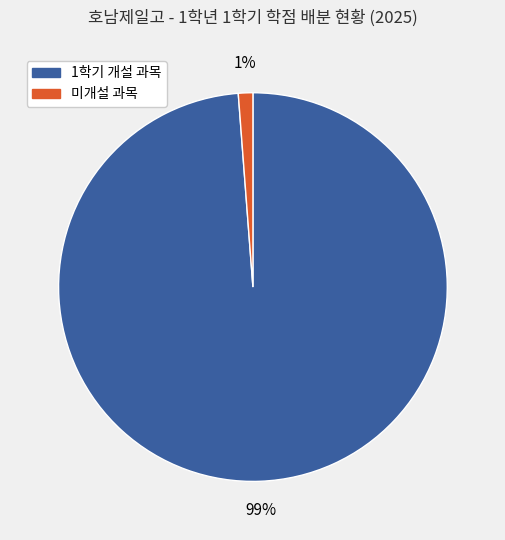

Is there any slice that represents more than half of the pie?

Yes